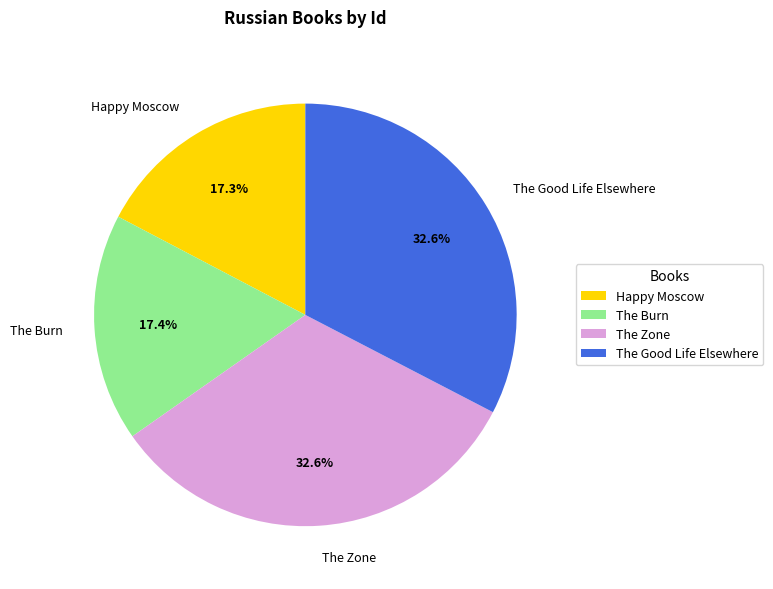

Is there a majority slice in this chart?

No